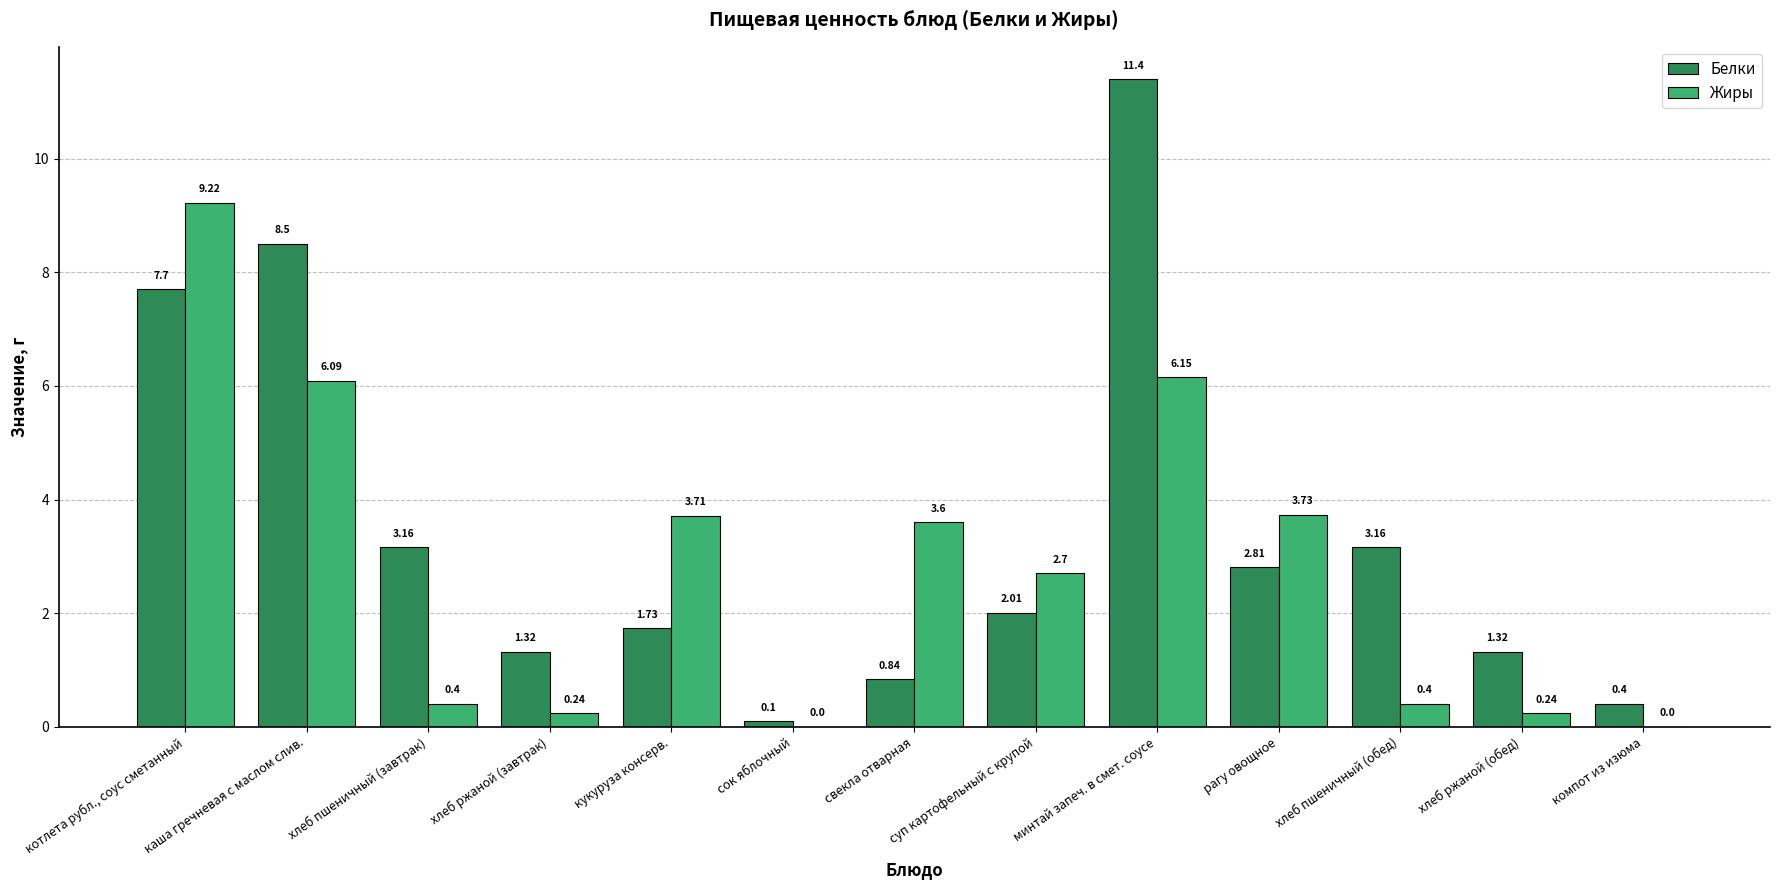

What is the sum of the Белки values at сок яблочный and хлеб пшеничный (обед)?

3.3